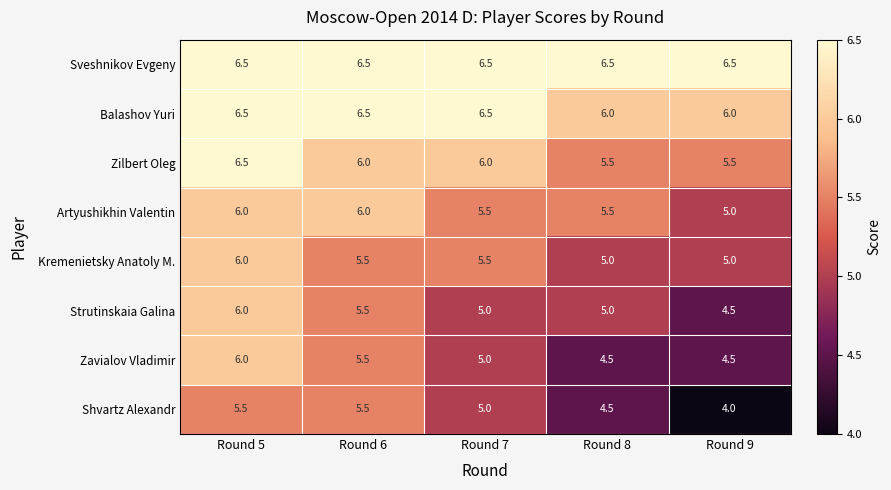

The value of Kremenietsky Anatoly M. at Round 6 is 8.1. True or false?

False